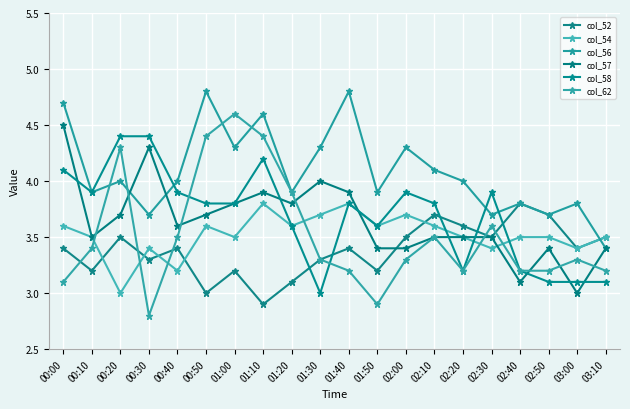

True or false: col_57 has a value of 5.9 at 01:00.

False